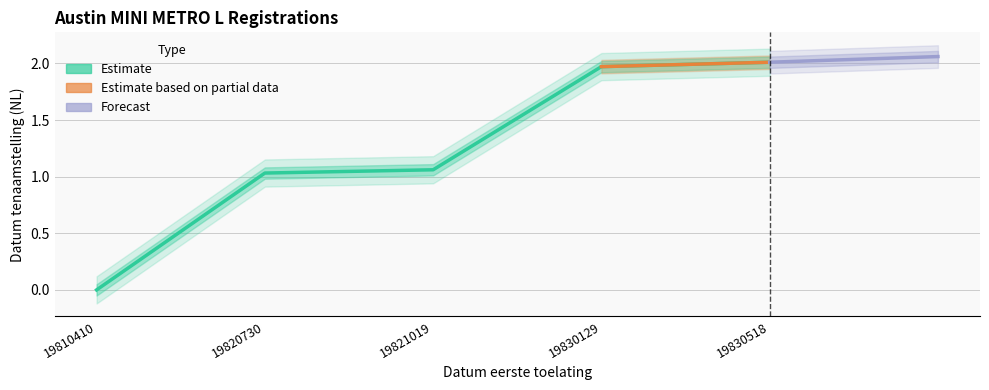

What value does the data have at 19830129?

2.0